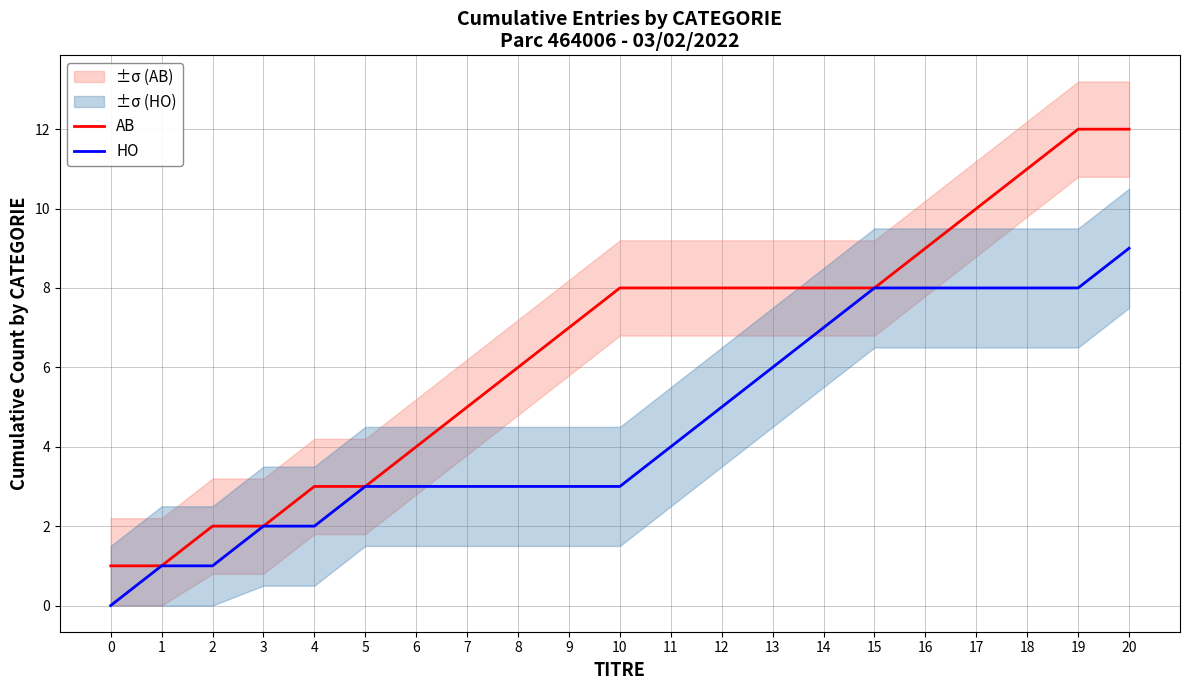

At which category is the sum across all series the highest?

20